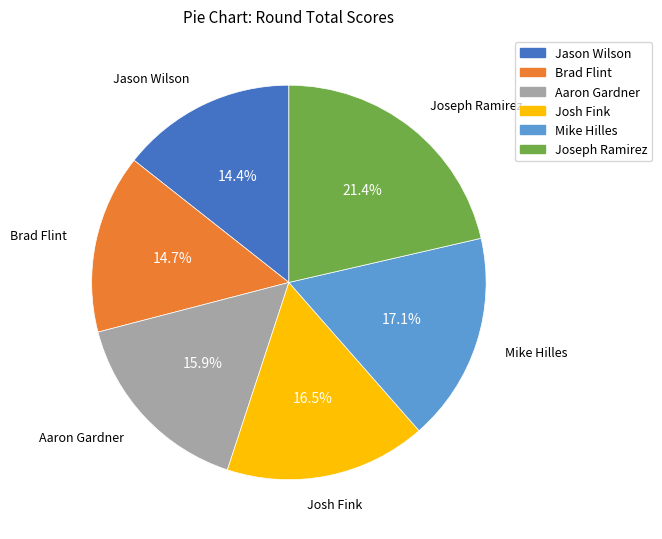

Which slice is the largest?

Joseph Ramirez